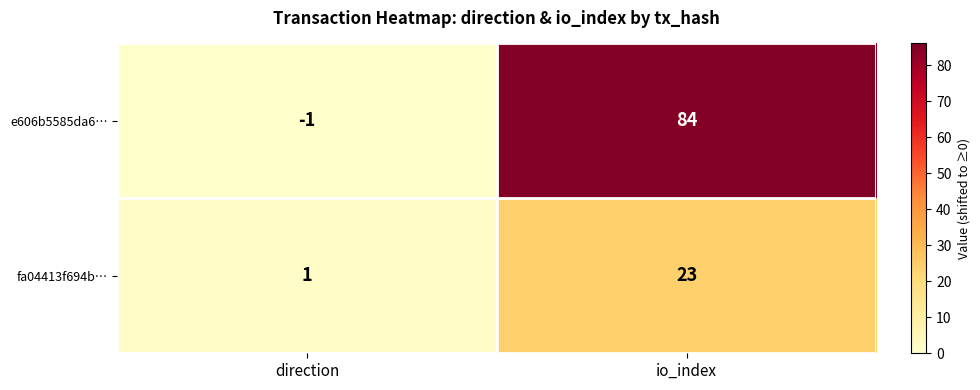

Between direction and io_index, which series saw the biggest shift?

e606b5585da6…